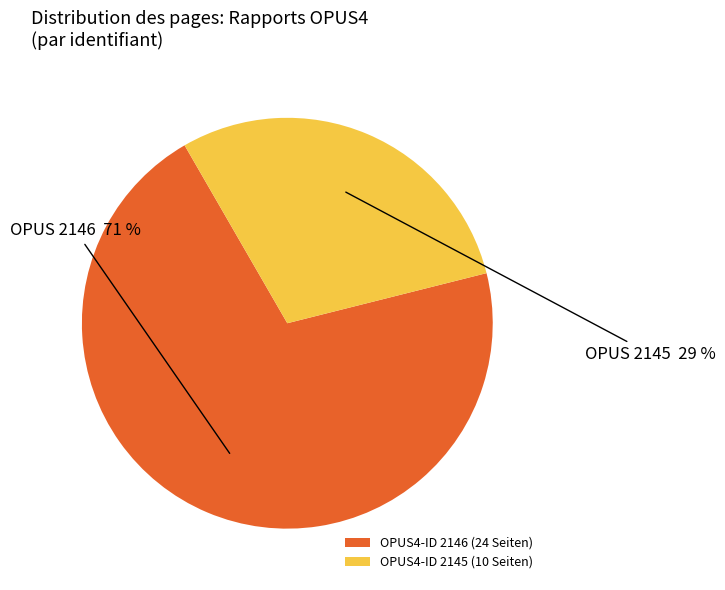

Is it true that OPUS4-ID 2145 (10 Seiten) is 29% of the pie?

True